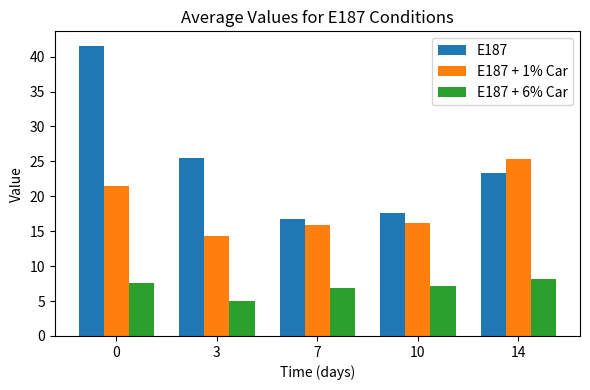

At how many categories does at least one series exceed 5?

5